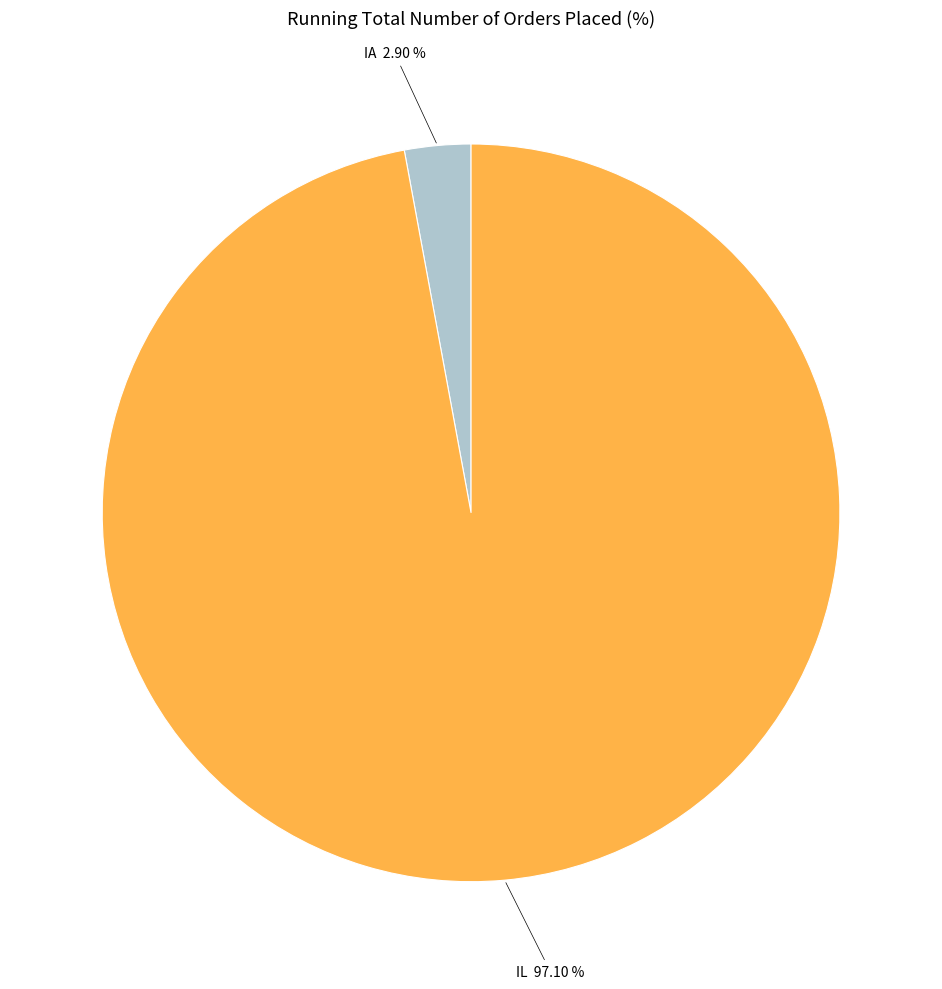

Is there any slice that represents more than half of the pie?

Yes